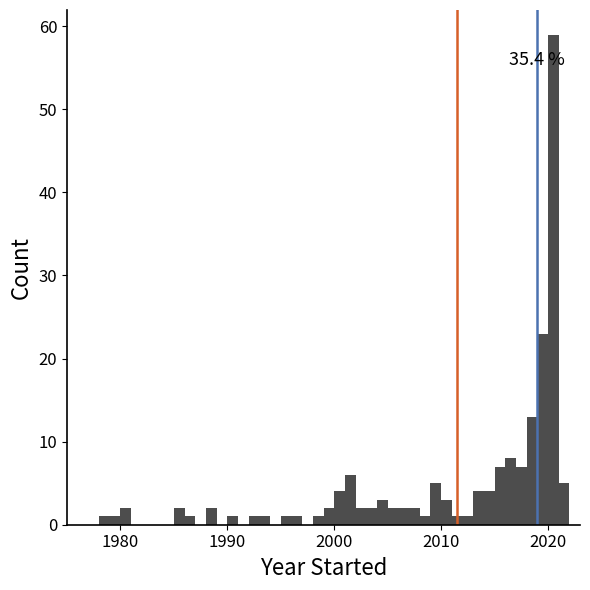

Read against the x-axis, roughly where is the centre of the tallest bar?

2021